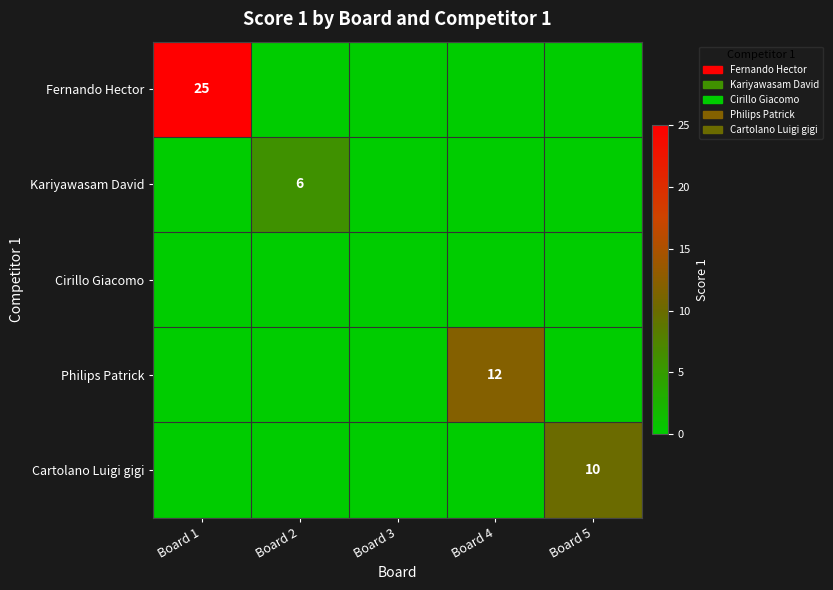

The value of Cartolano Luigi gigi at Board 5 is 10. True or false?

True